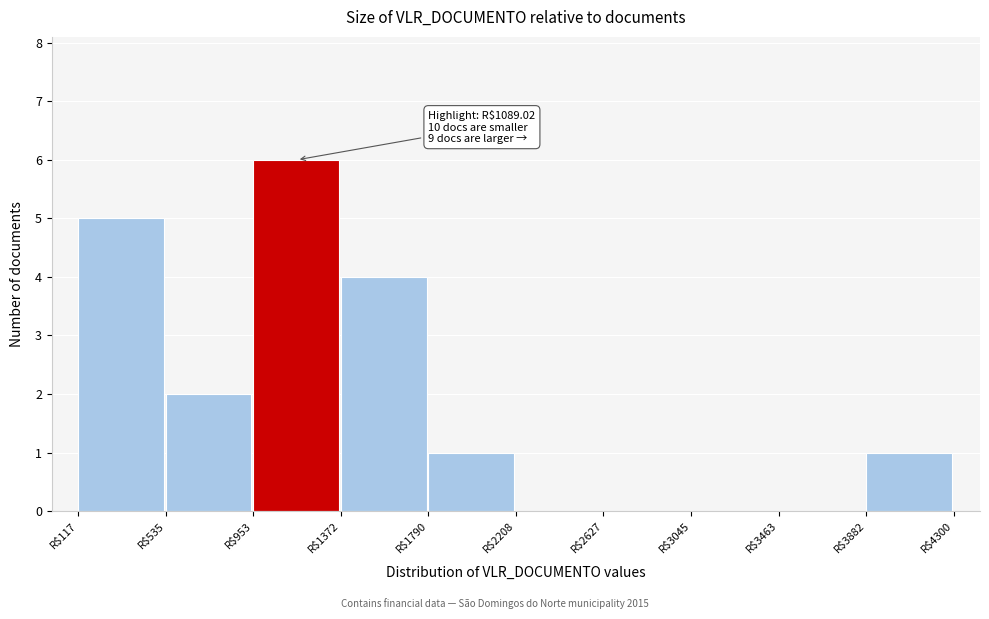

Over which range of the x-axis is the bar tallest?

950 to 1350